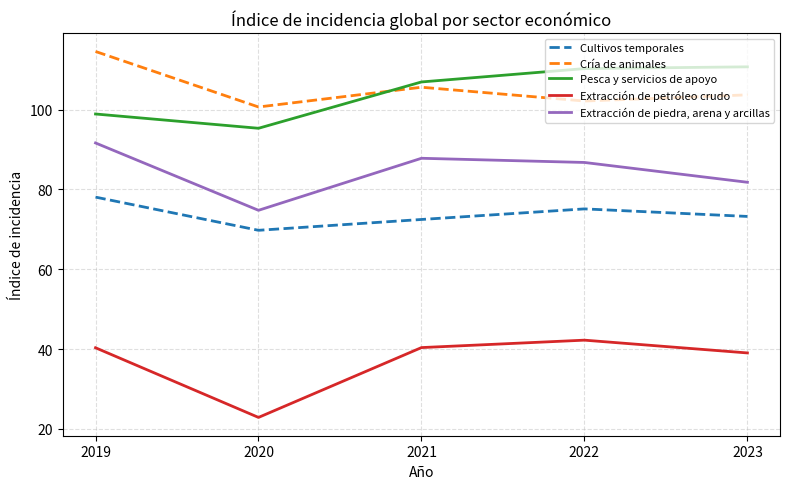

At 2021, list the series in order from smallest to largest.

Extracción de petróleo crudo, Cultivos temporales, Extracción de piedra, arena y arcillas, Cría de animales, Pesca y servicios de apoyo